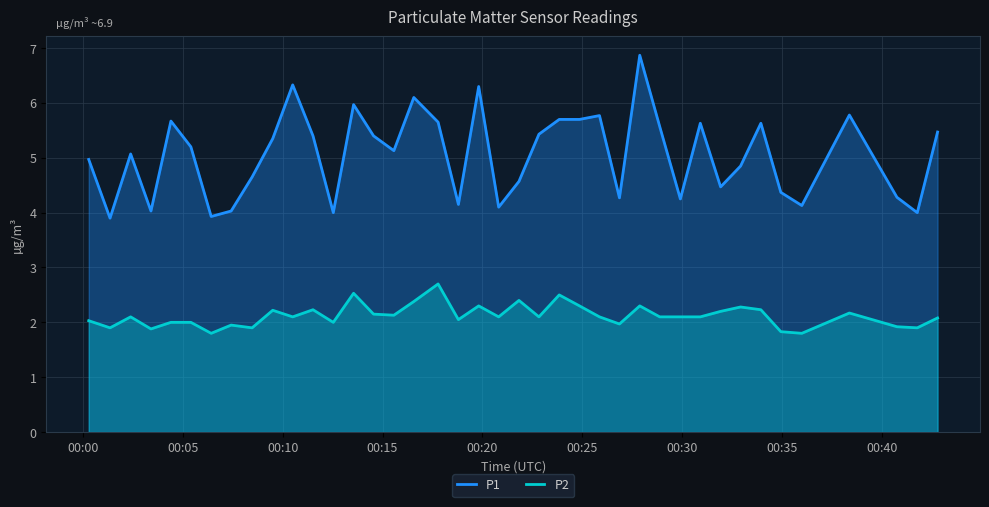

Rank the series by their average value, from highest to lowest.

P1, P2